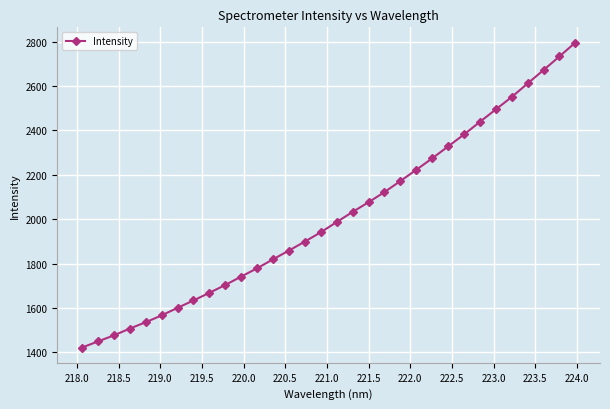

What is the value of the 8th point from the left?

1634.4